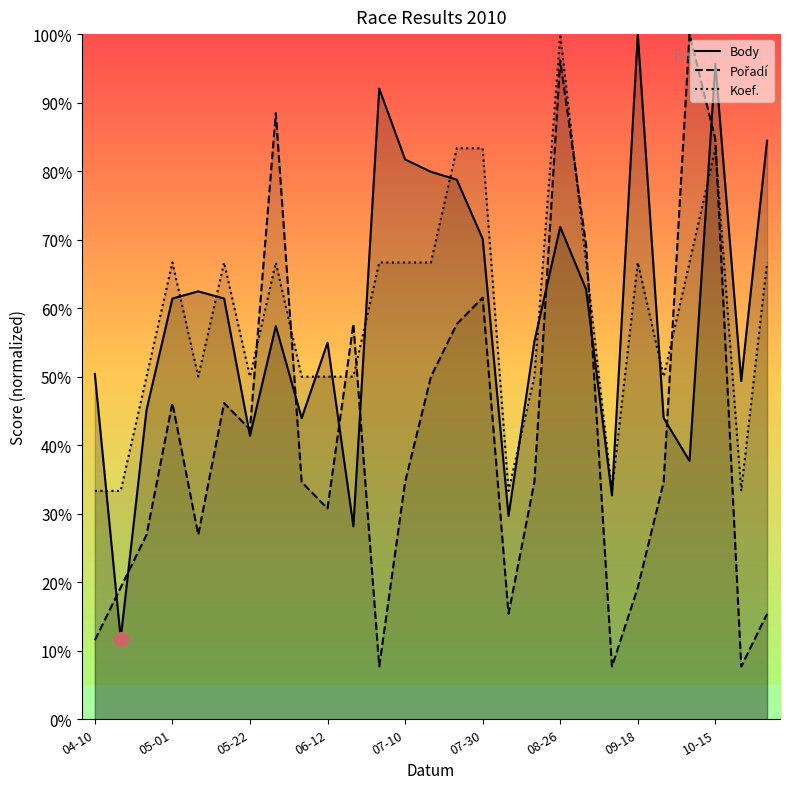

What are all the series names shown in the legend?

Body, Pořadí, Koef.